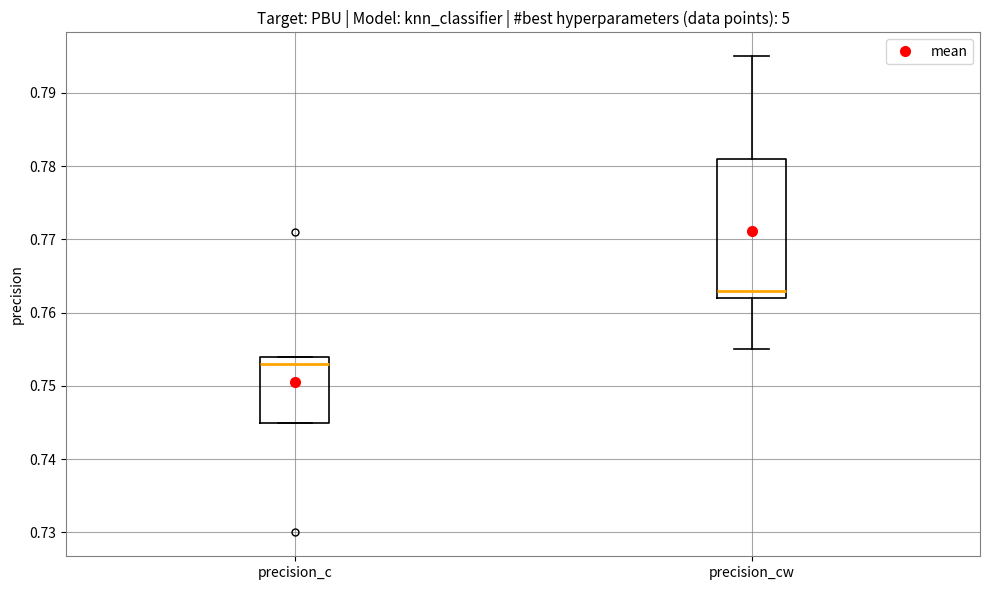

Which box has the highest median line?

precision_cw